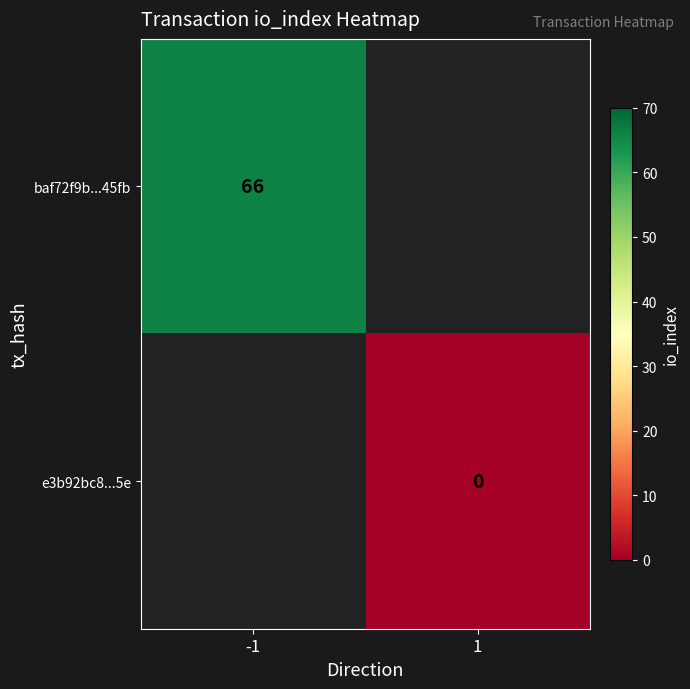

Which has a higher value, 1 or -1?

-1